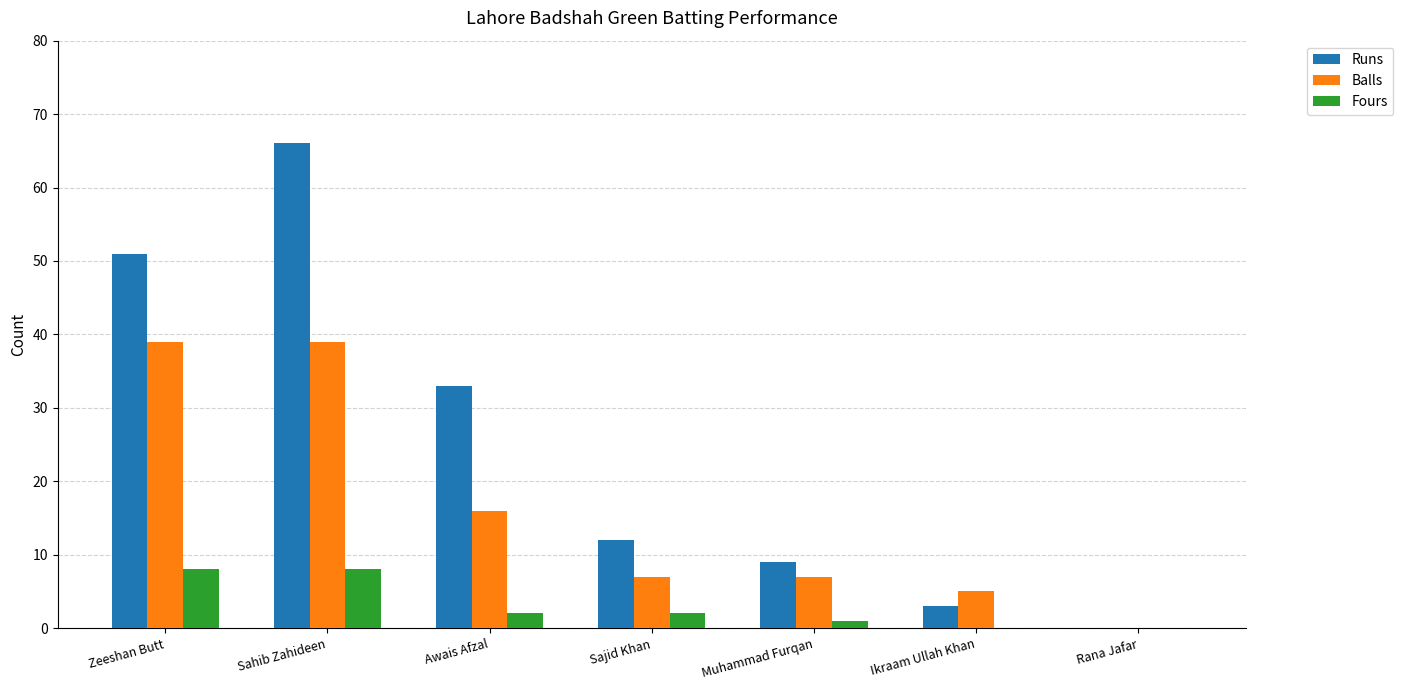

Between Zeeshan Butt and Sajid Khan, which series saw the biggest shift?

Runs